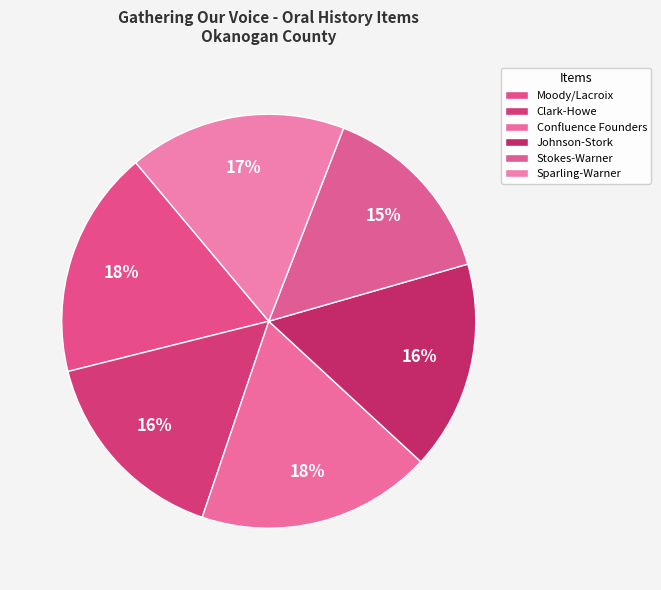

True or false: Clark-Howe accounts for 3% of the total.

False